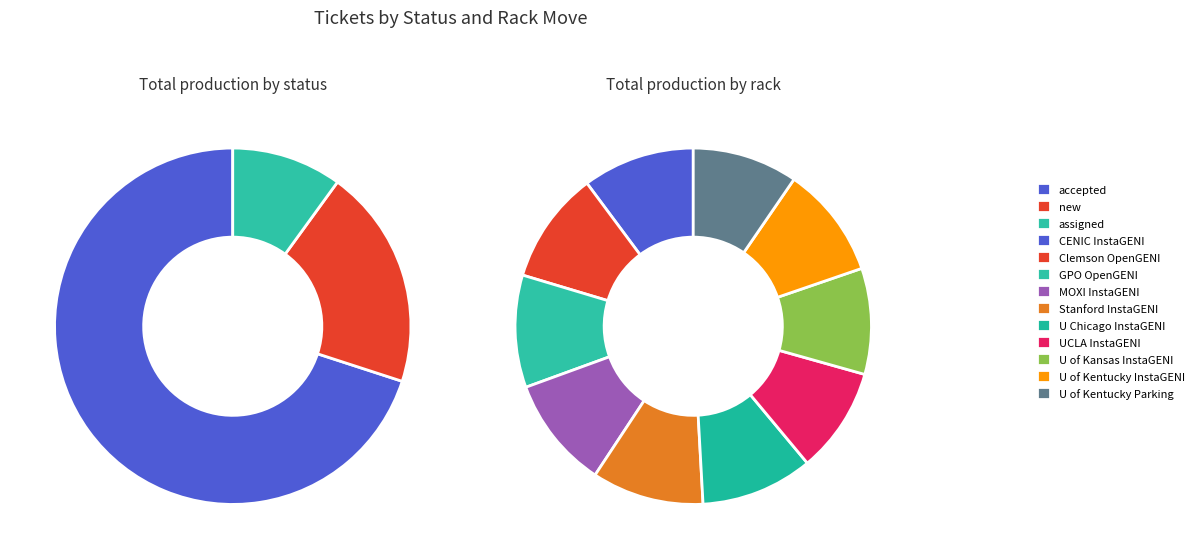

What is the change in value from Move GPO OpenGENI rack to production to Move University of Kansas InstaGENI rack?

-80